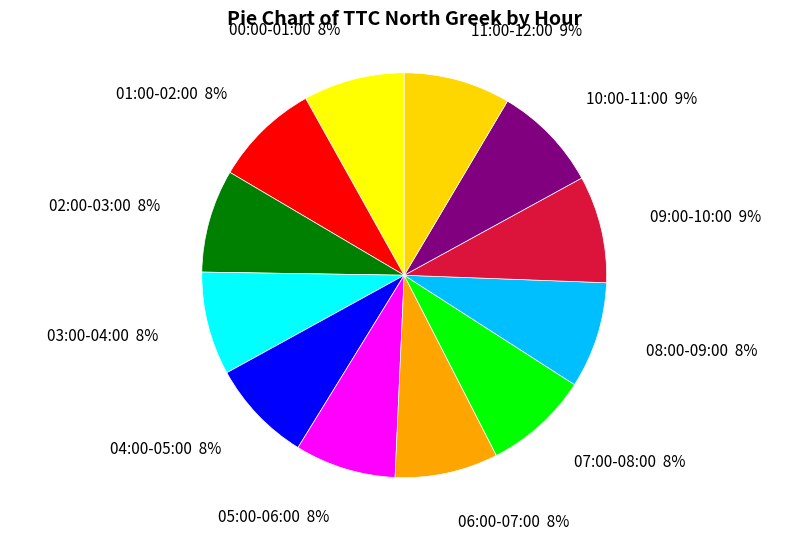

Is it true that 02:00-03:00 is 3% of the pie?

False